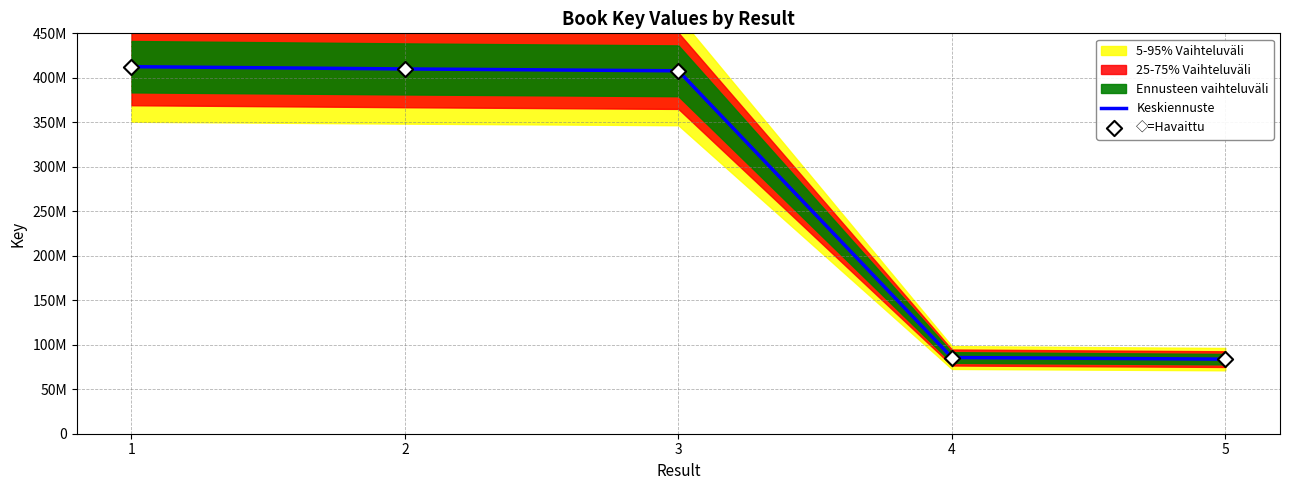

At how many categories does at least one series exceed 99561653?

3